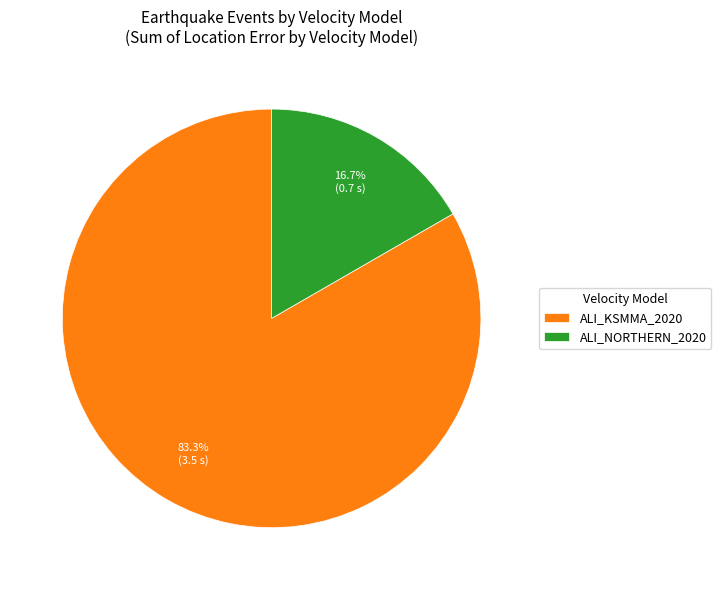

Combined, do ALI_NORTHERN_2020 and ALI_KSMMA_2020 account for over 50%?

Yes